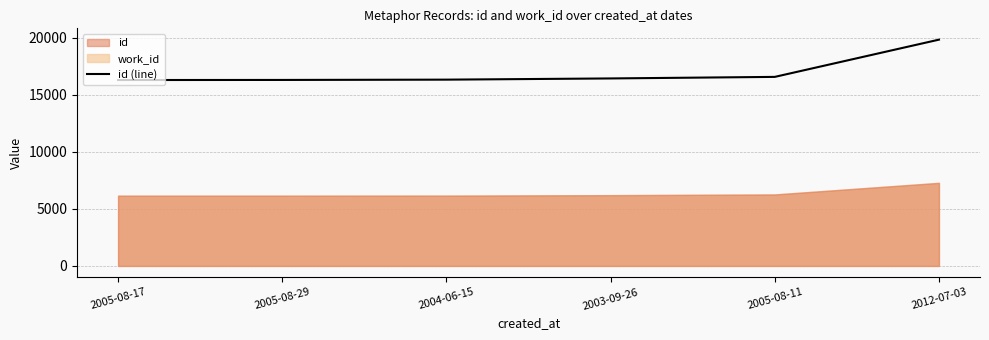

What is the sum of all values?

101818